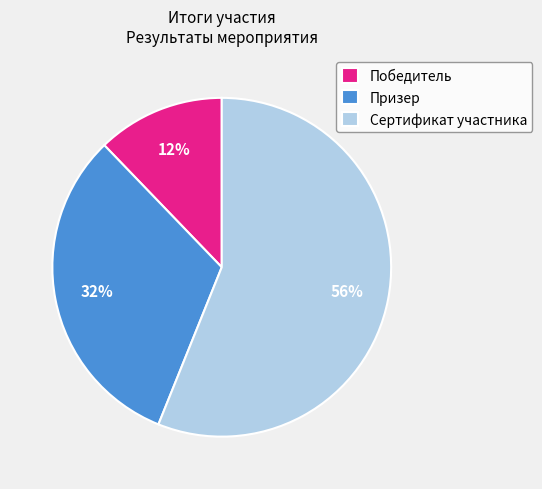

What is the smallest slice in the pie chart?

Победитель